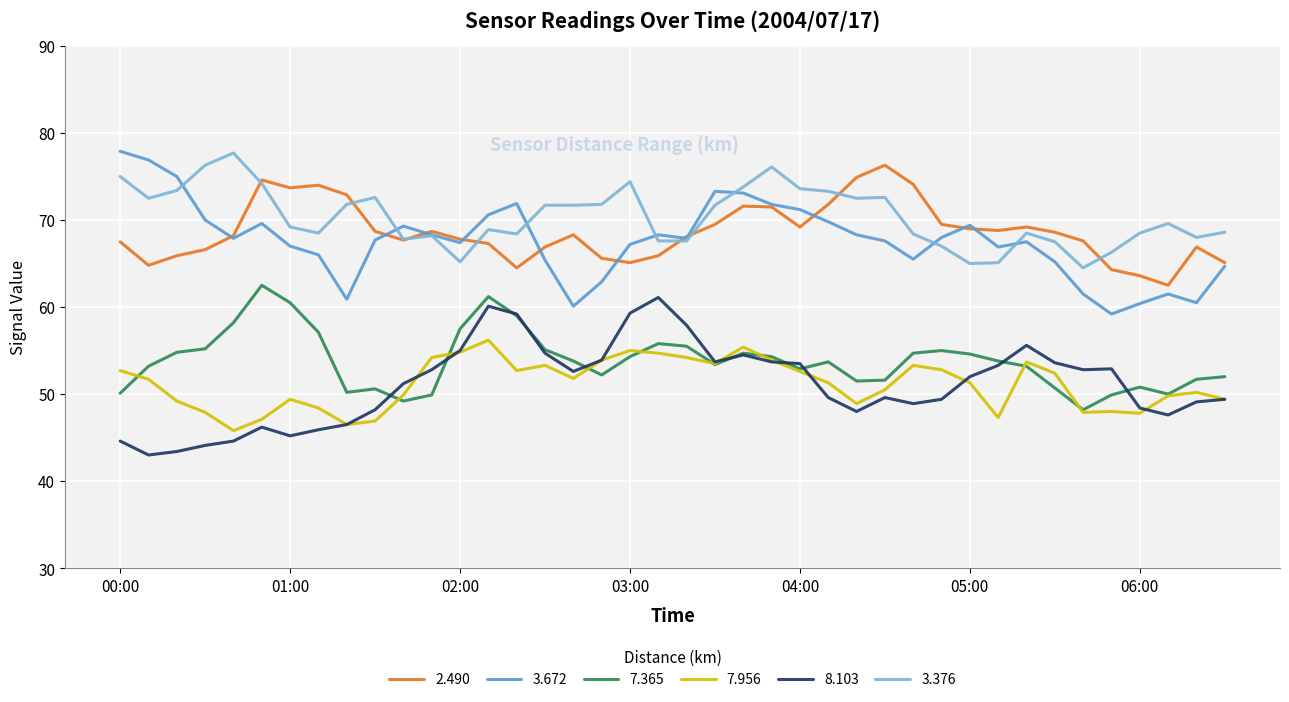

True or false: 7.956 has more than 2 points higher than both neighbors.

True